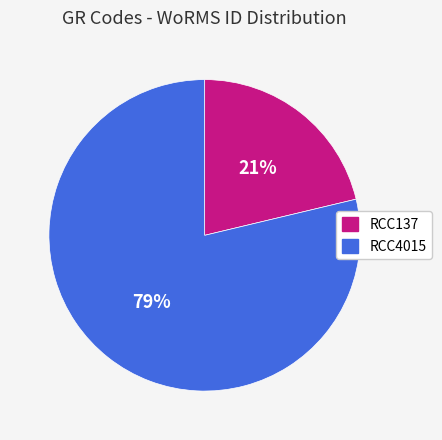

Rank the categories by value from highest to lowest.

RCC4015, RCC137